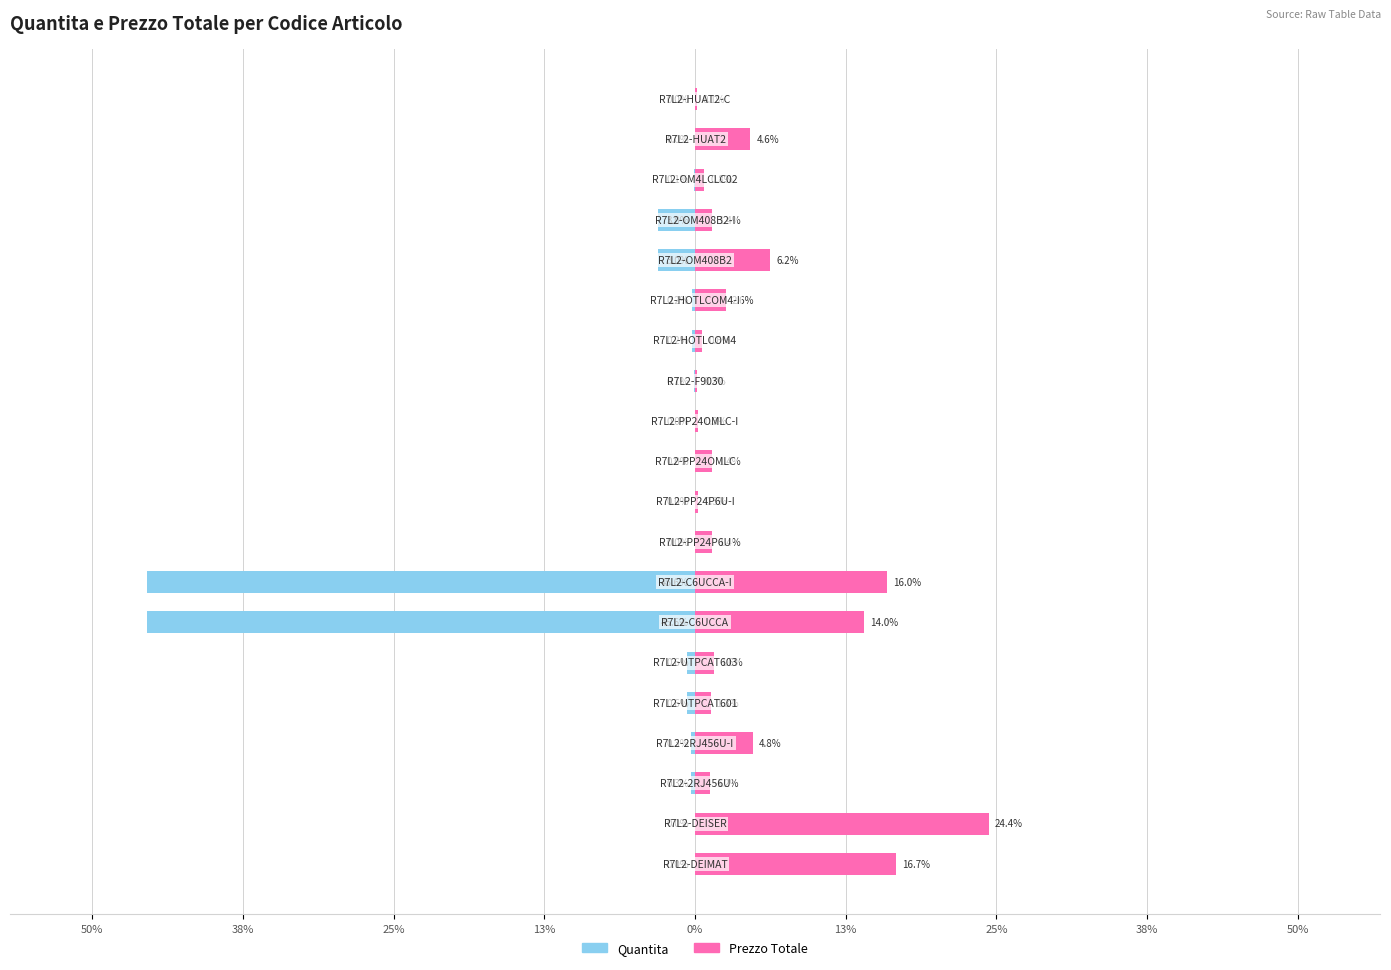

What is the difference between the second highest and minimum values in the Prezzo Totale series?

16.6